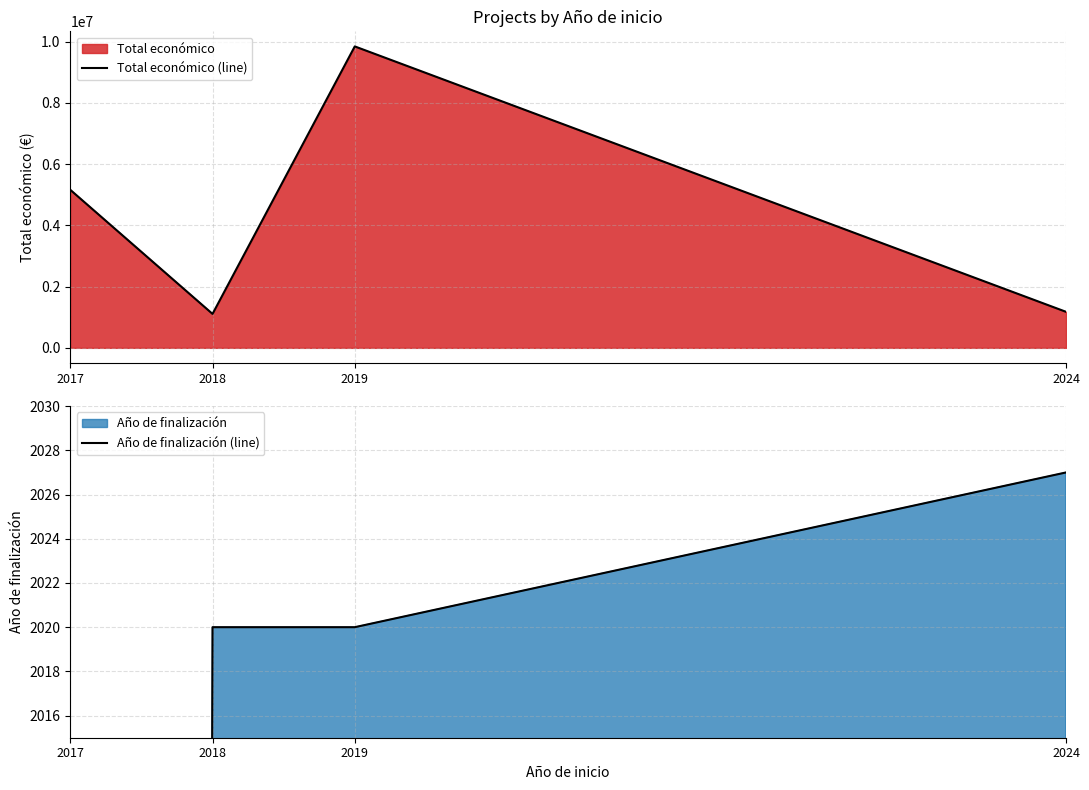

What are all the series names shown in the legend?

Total económico (line), Año de finalización (line)